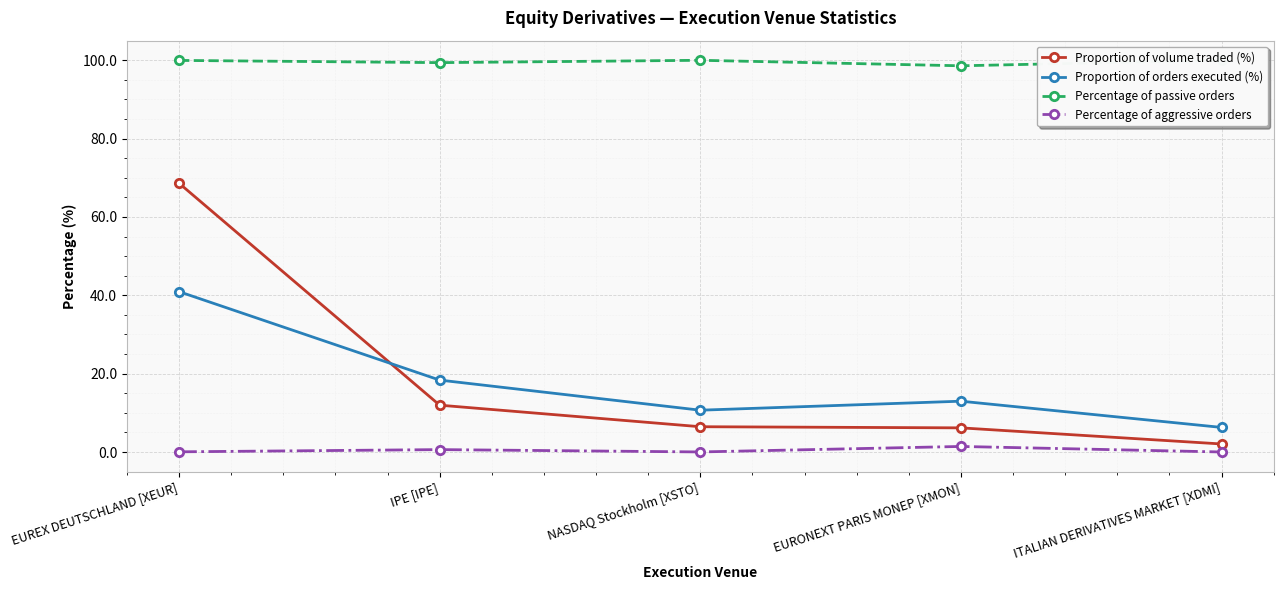

What is the maximum value for Proportion of orders executed (%)?

40.9